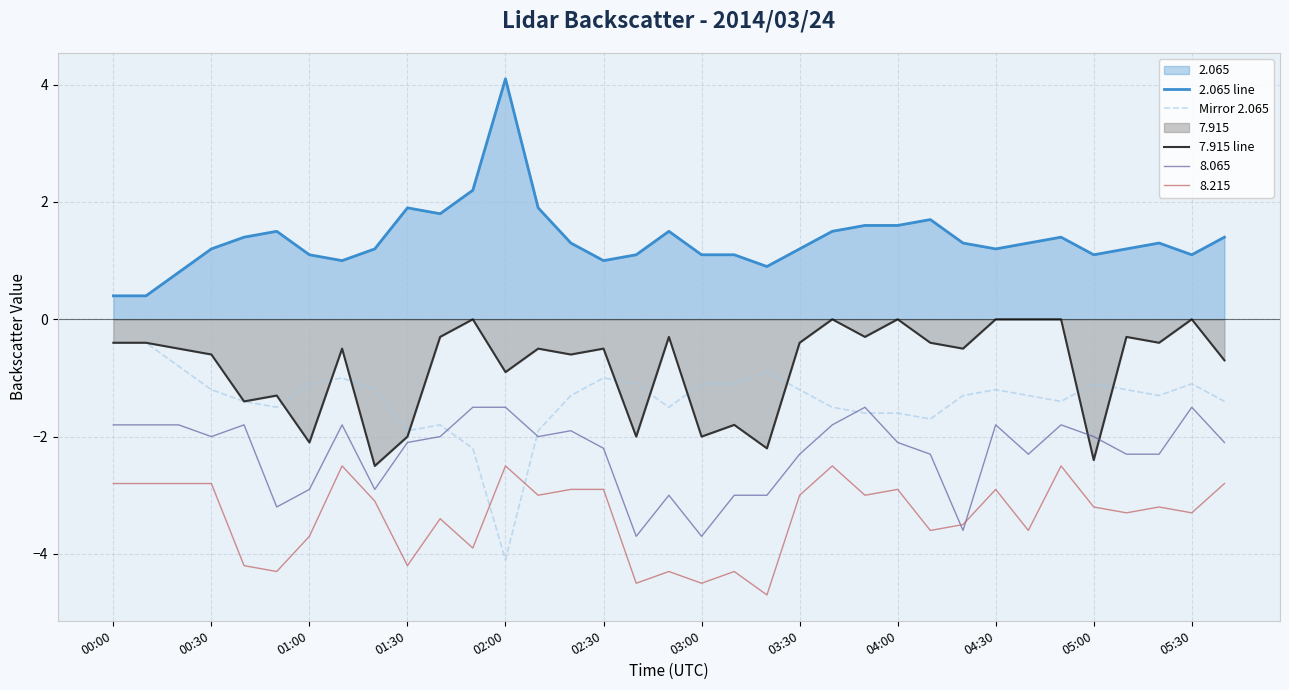

What is the total value across all series at 00:30?

-5.4